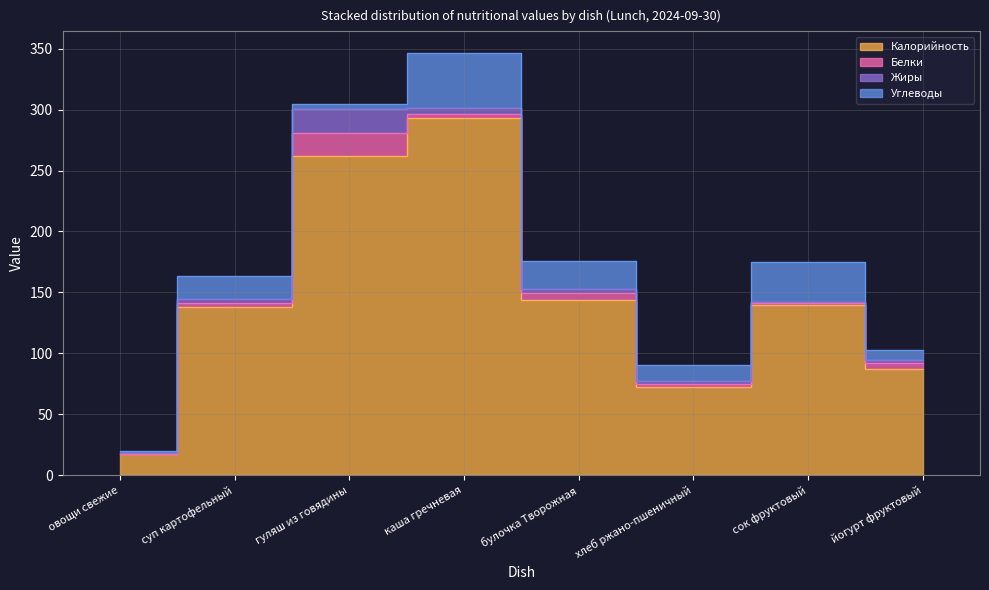

Is it true that Углеводы equals 9.3 at хлеб ржано-пшеничный?

False